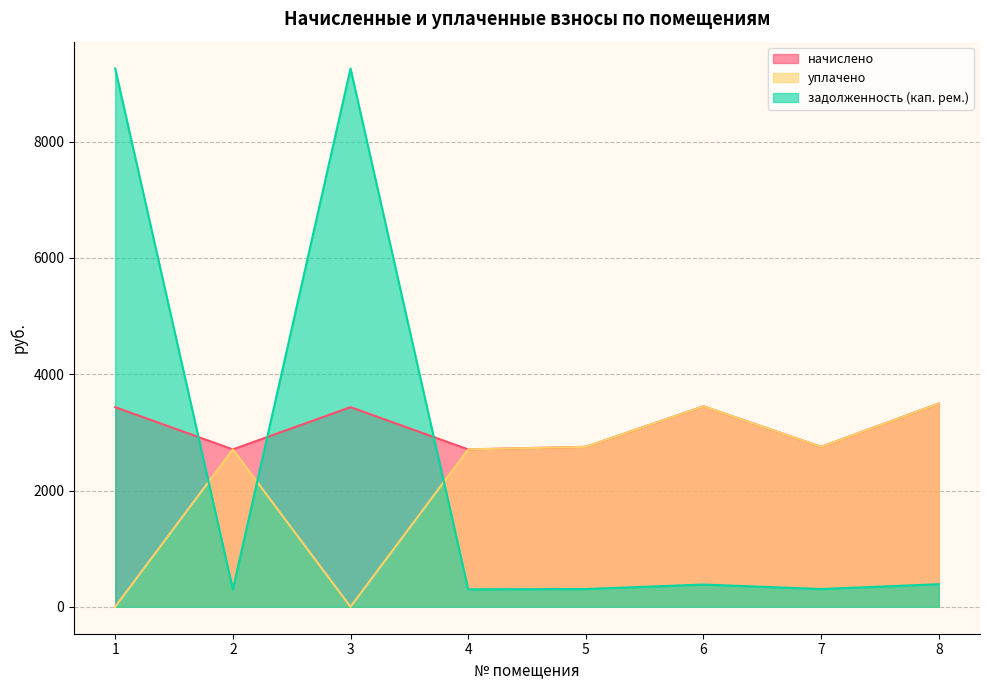

How many lines are shown in the chart?

3